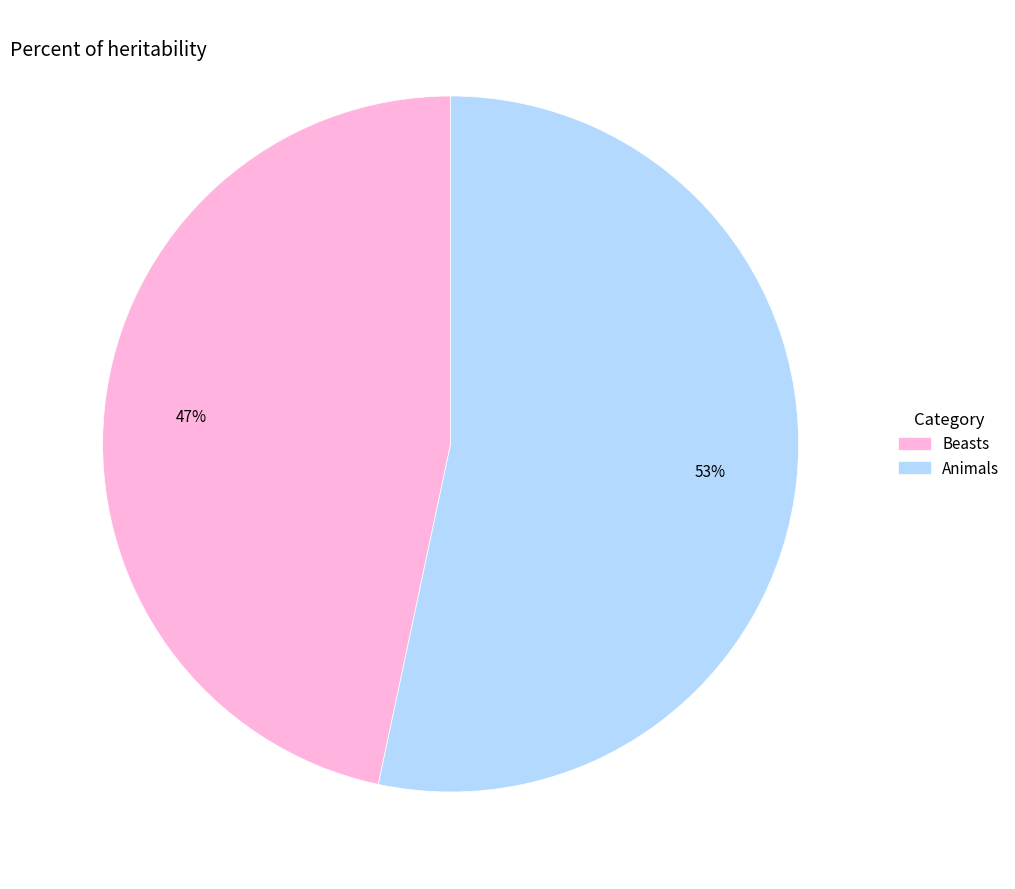

How many slices are in this pie chart?

2